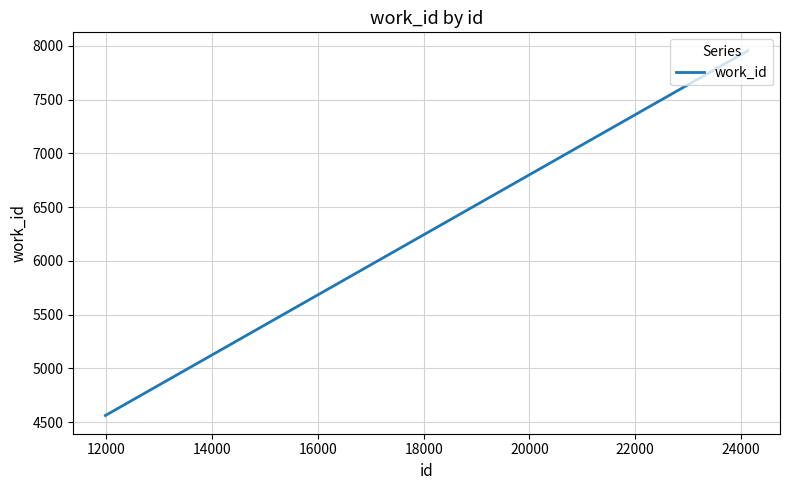

What is the difference between the maximum and minimum values?

3396